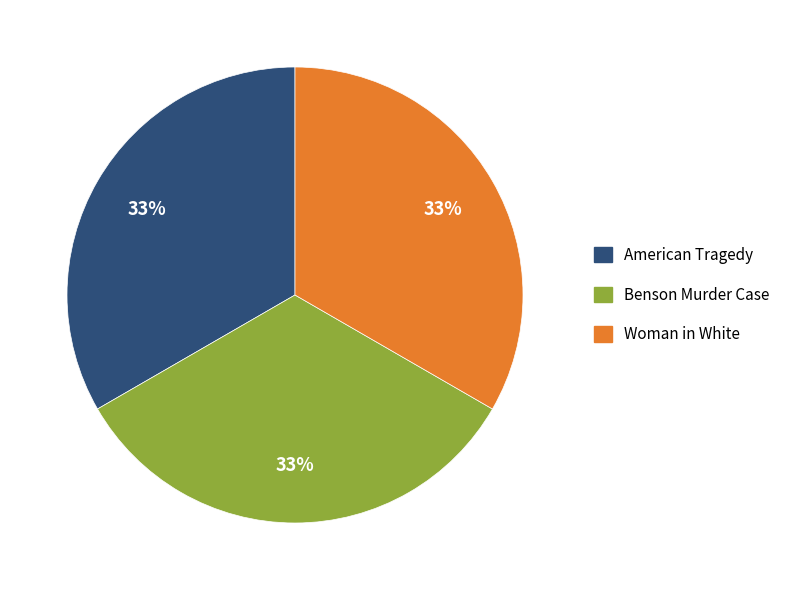

True or false: Woman in White accounts for 45% of the total.

False